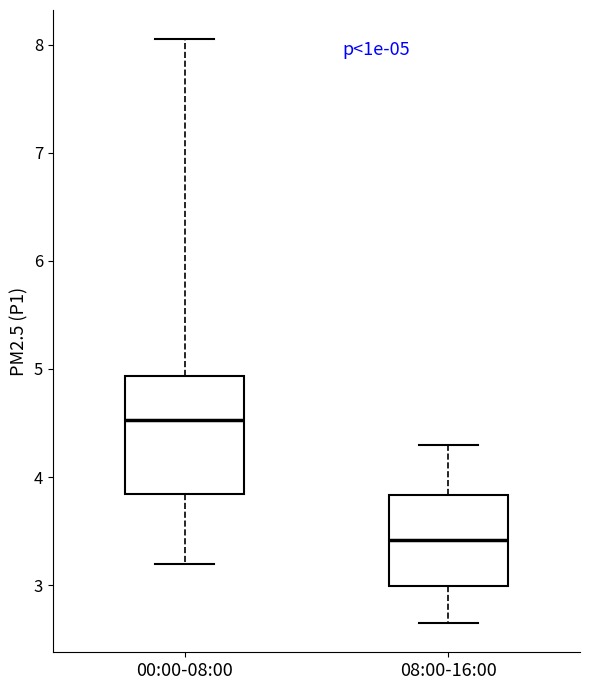

Comparing the boxes themselves (not the whiskers), which one is the tallest?

00:00-08:00